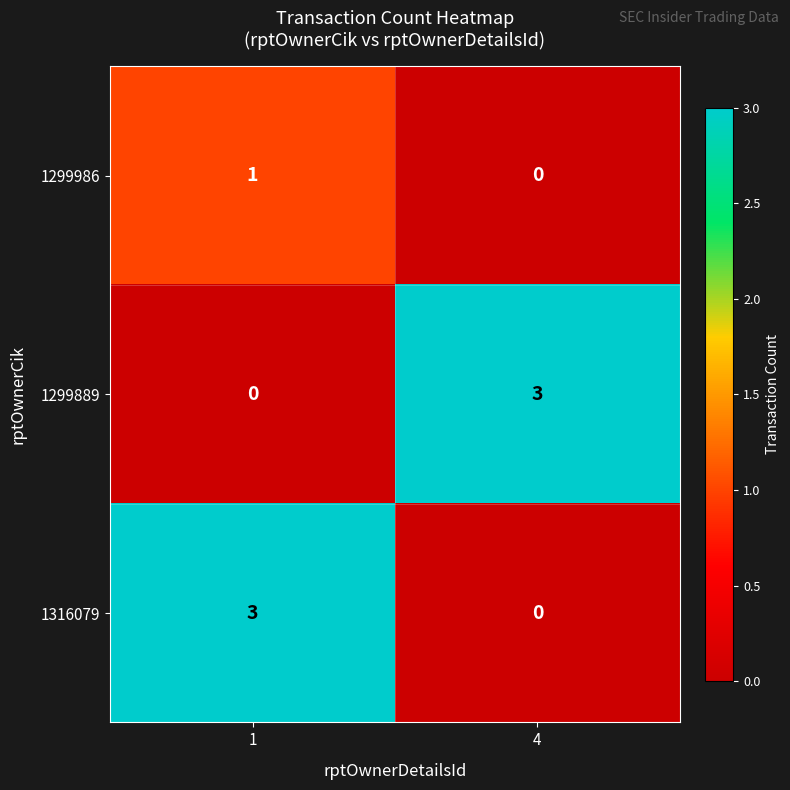

What is the difference between the highest and lowest values at 4?

3